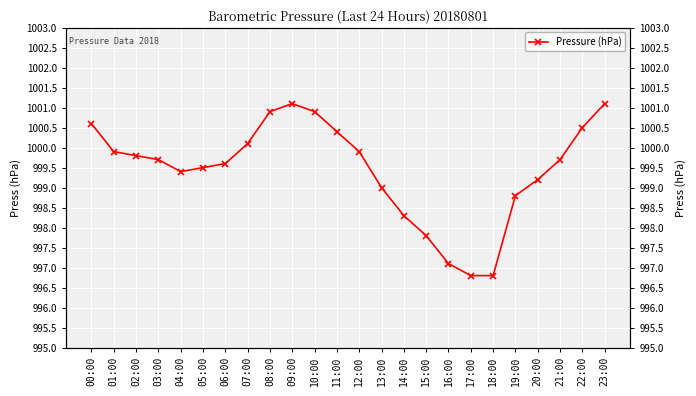

How many lines are shown in the chart?

1